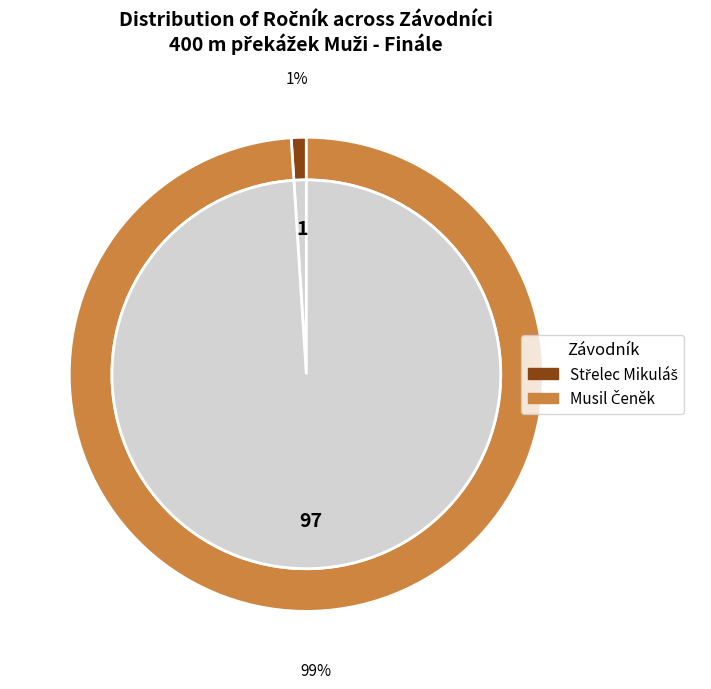

Which slice is the largest?

Musil Čeněk